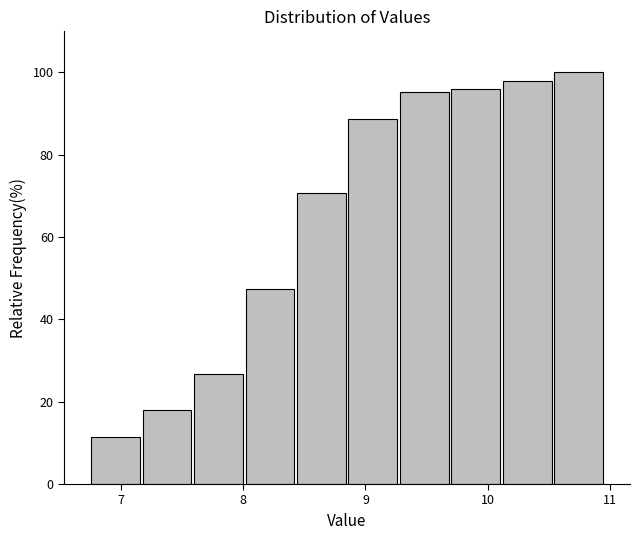

Which range on the x-axis has the tallest bar?

10.53 to 10.95